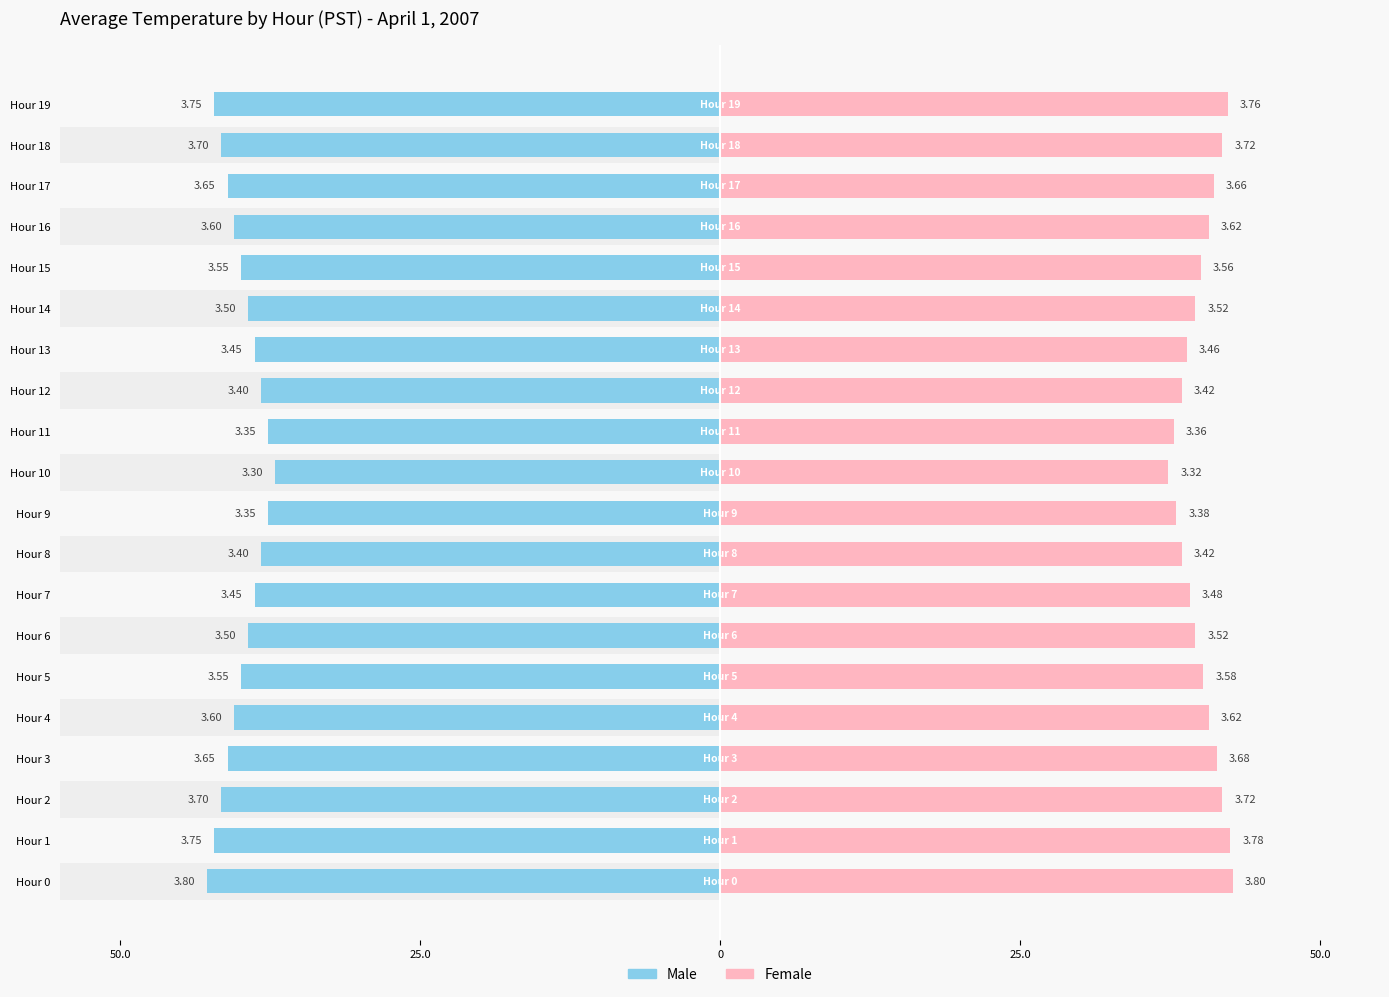

Does the chart contain any negative values?

Yes